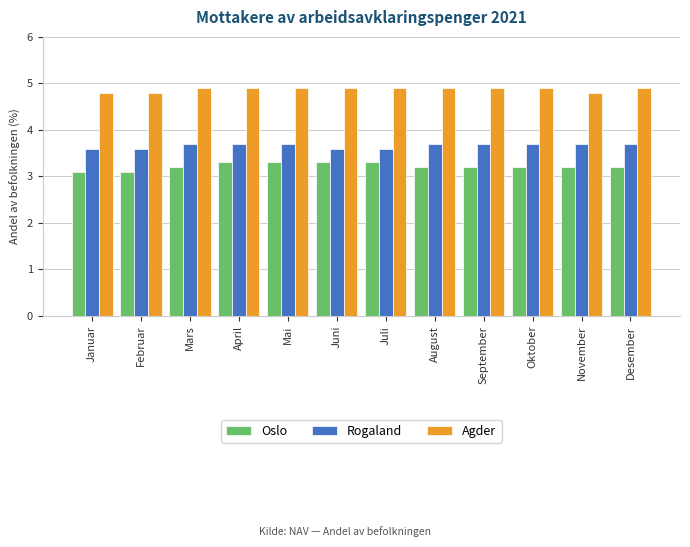

What is the minimum value shown in the chart?

3.1